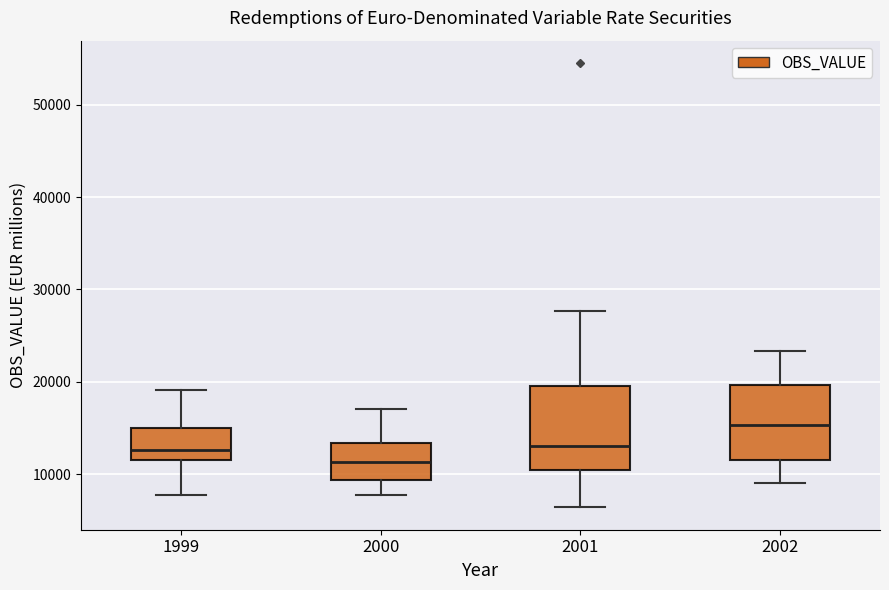

Reading left to right, read every box against the y-axis: the position of its median line, the range the box covers, and the ends of its whiskers. The values are not printed on the chart, so give them approximately, as read against the axis.

1999: median 13000, box 11000 to 15000, whiskers 8000 to 19000
2000: median 11000, box 9000 to 13000, whiskers 8000 to 17000
2001: median 13000, box 10000 to 20000, whiskers 6000 to 28000
2002: median 15000, box 12000 to 20000, whiskers 9000 to 23000